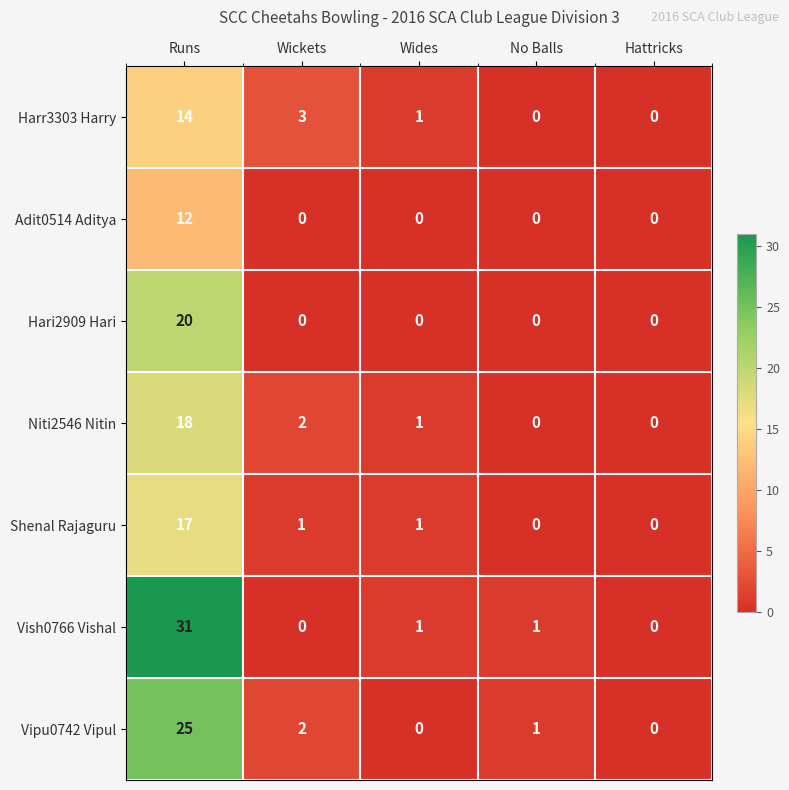

What is the greatest value displayed?

31